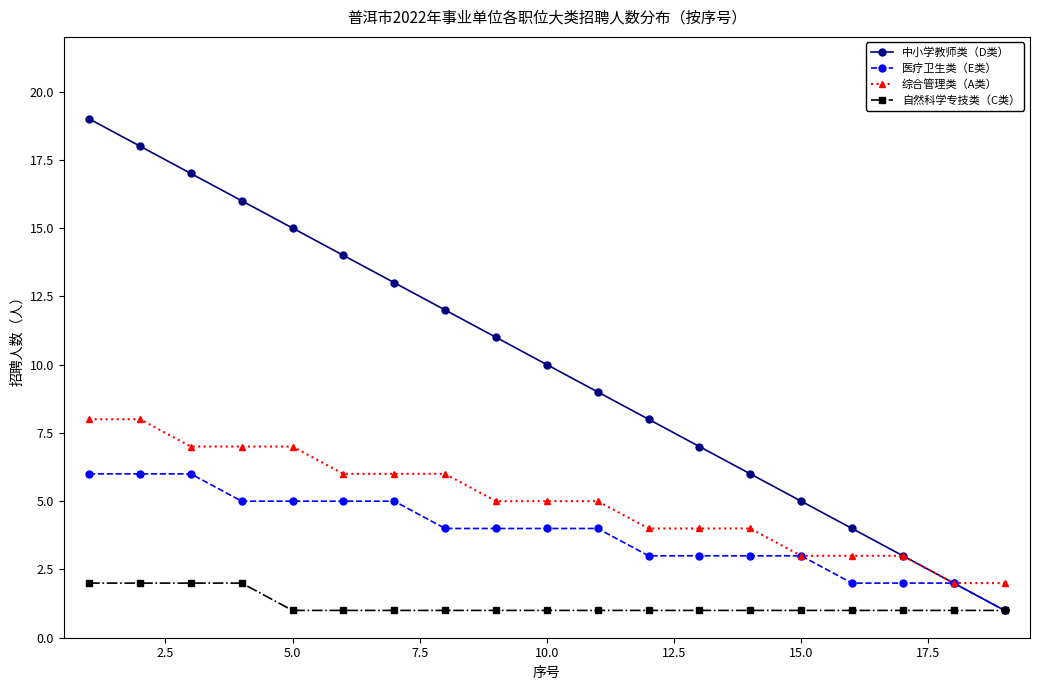

True or false: 综合管理类（A类） and 自然科学专技类（C类） cross at least once.

False